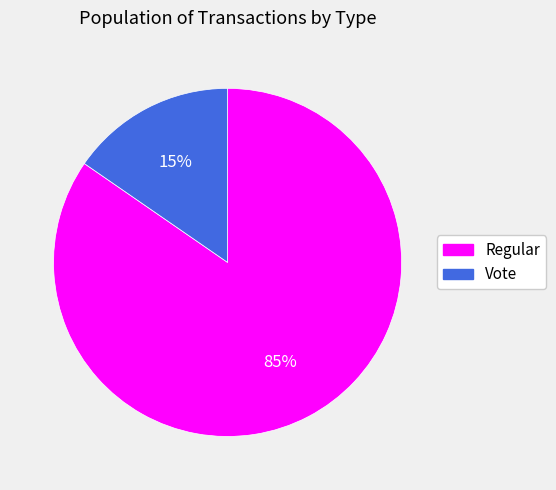

Count the number of slices in the pie.

2